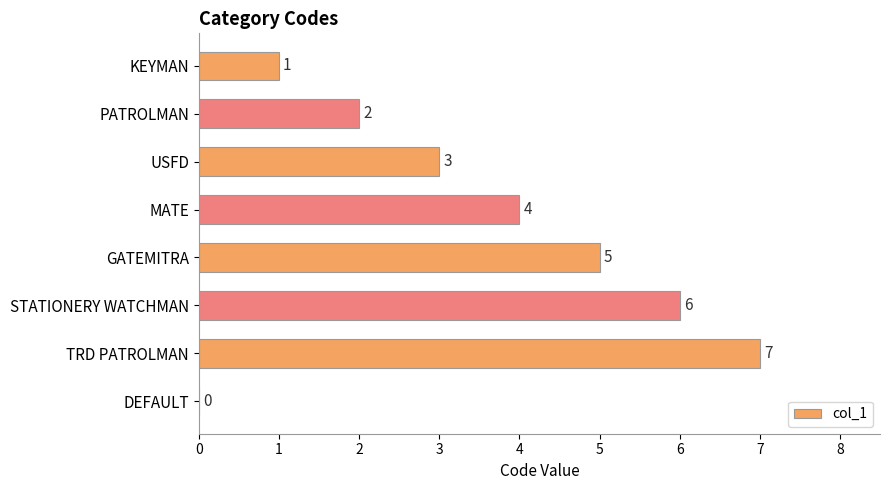

Approximately how many times larger is the value at STATIONERY WATCHMAN compared to MATE?

1.5